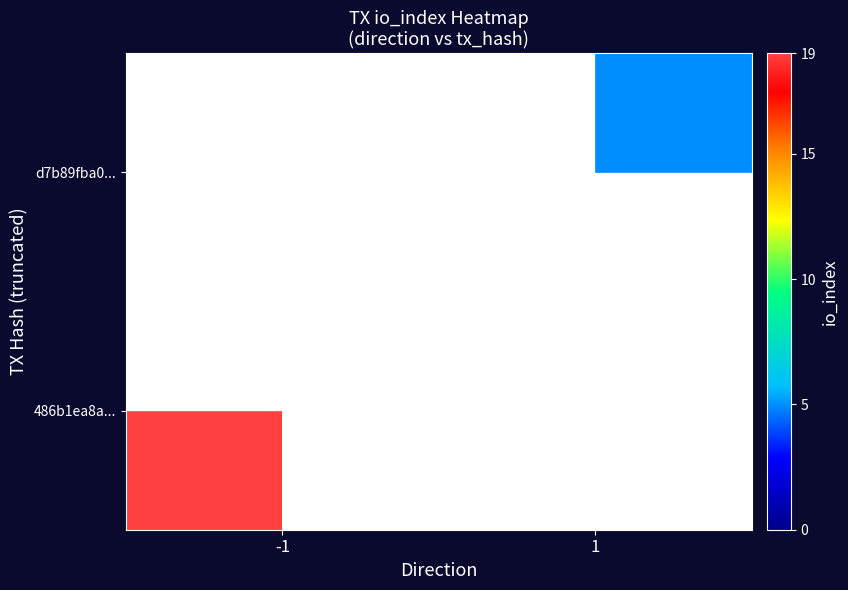

At which category does the chart reach its minimum across all series?

1